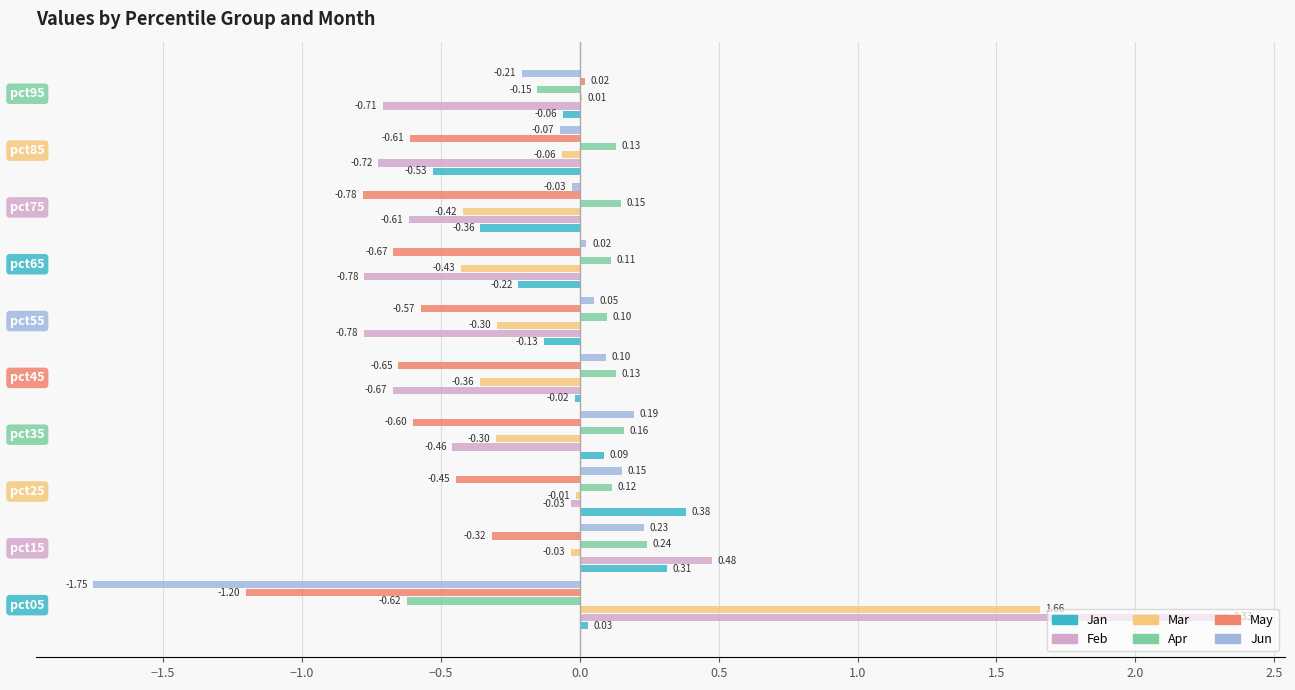

Which series has the largest total across all categories?

Apr